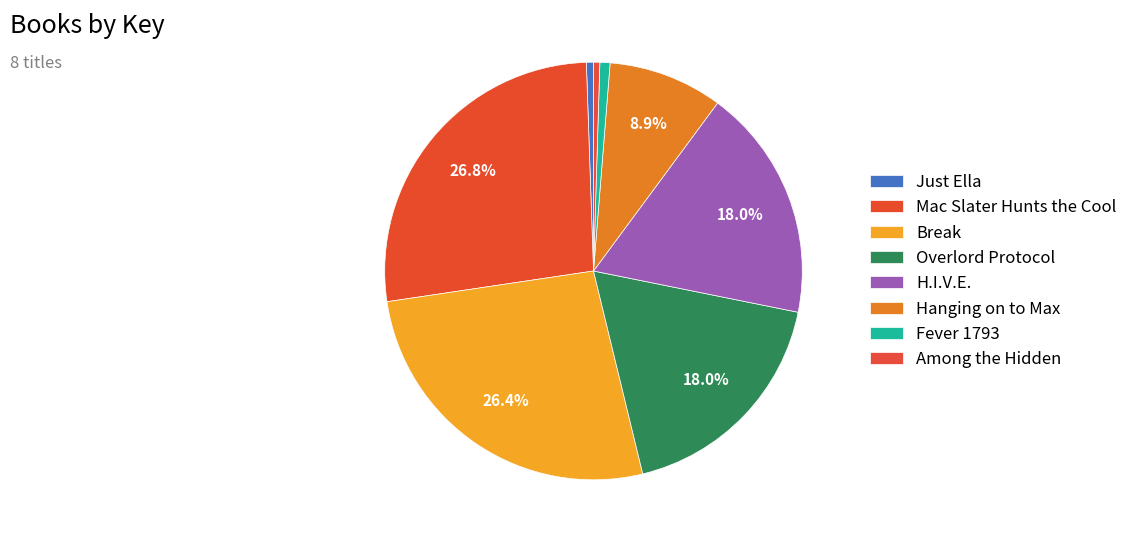

Does Overlord Protocol represent more than half of the total?

No